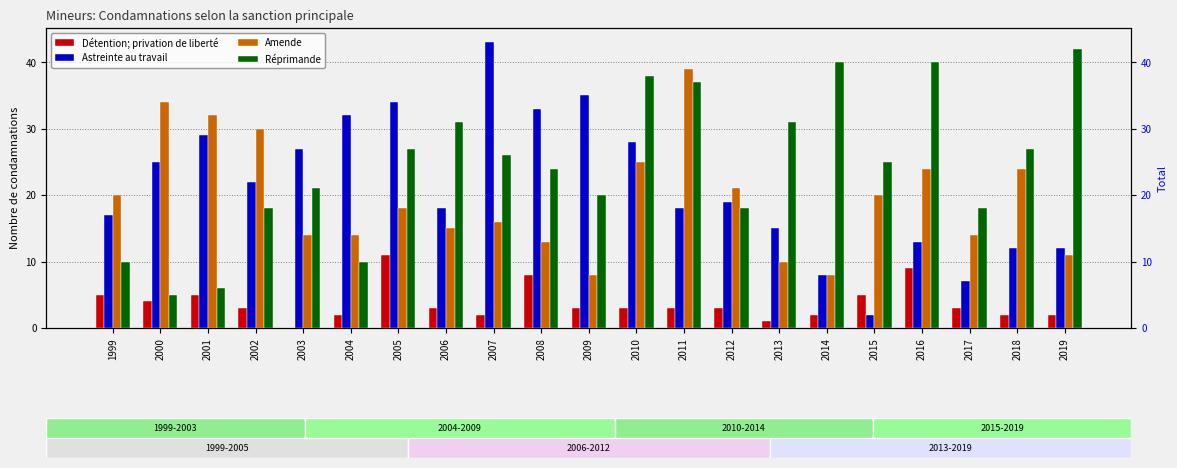

At which category is the sum across all series the highest?

2011